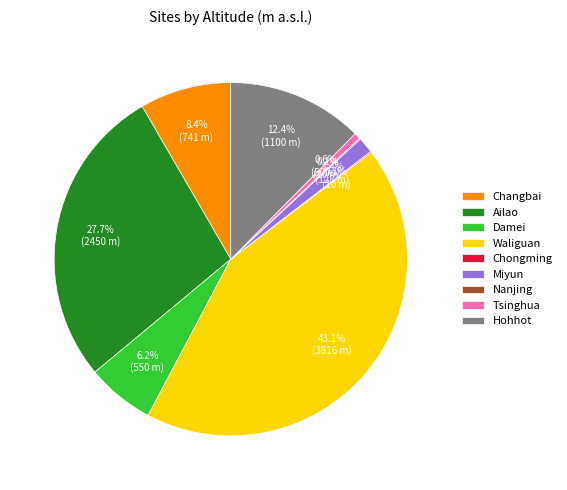

To the nearest percent, what is the average slice percentage?

11%